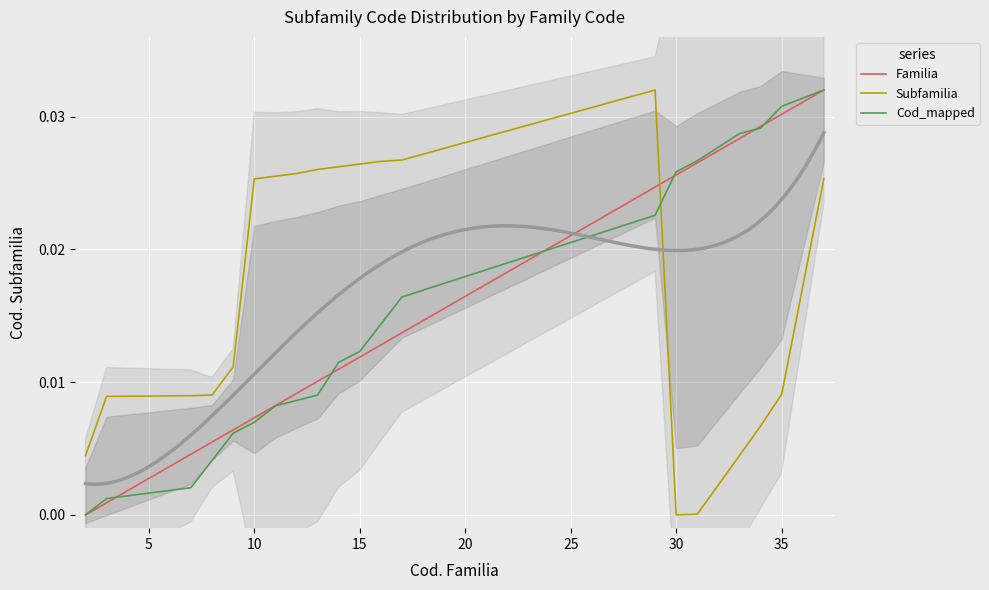

Is the value of Familia at 15 greater than the value of Subfamilia at 30?

Yes